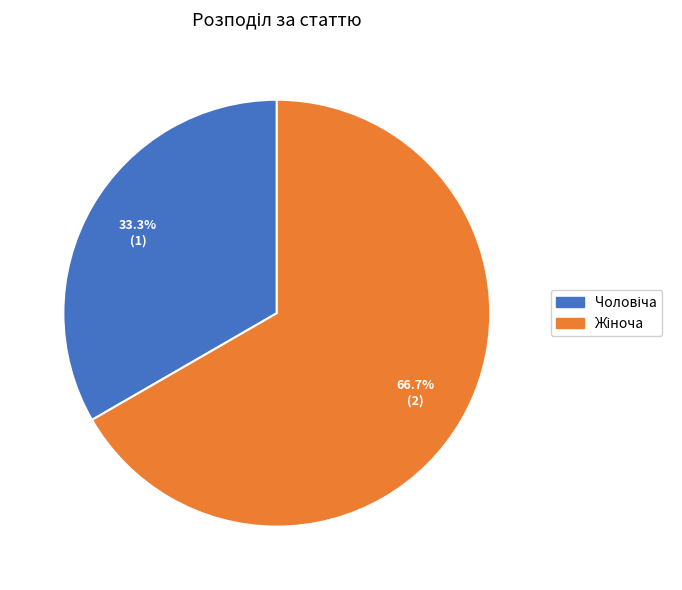

Is there any slice that represents more than half of the pie?

Yes